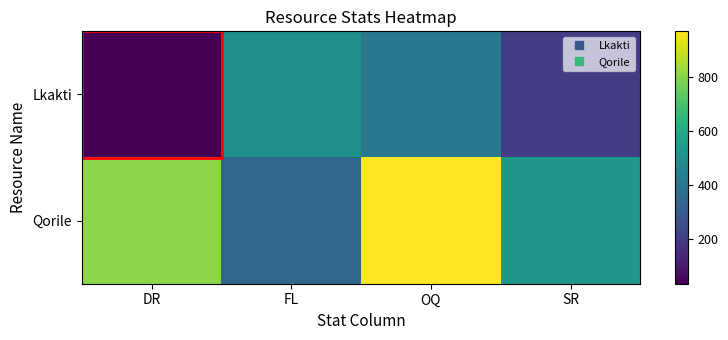

Which series changed the most between DR and SR?

Qorile